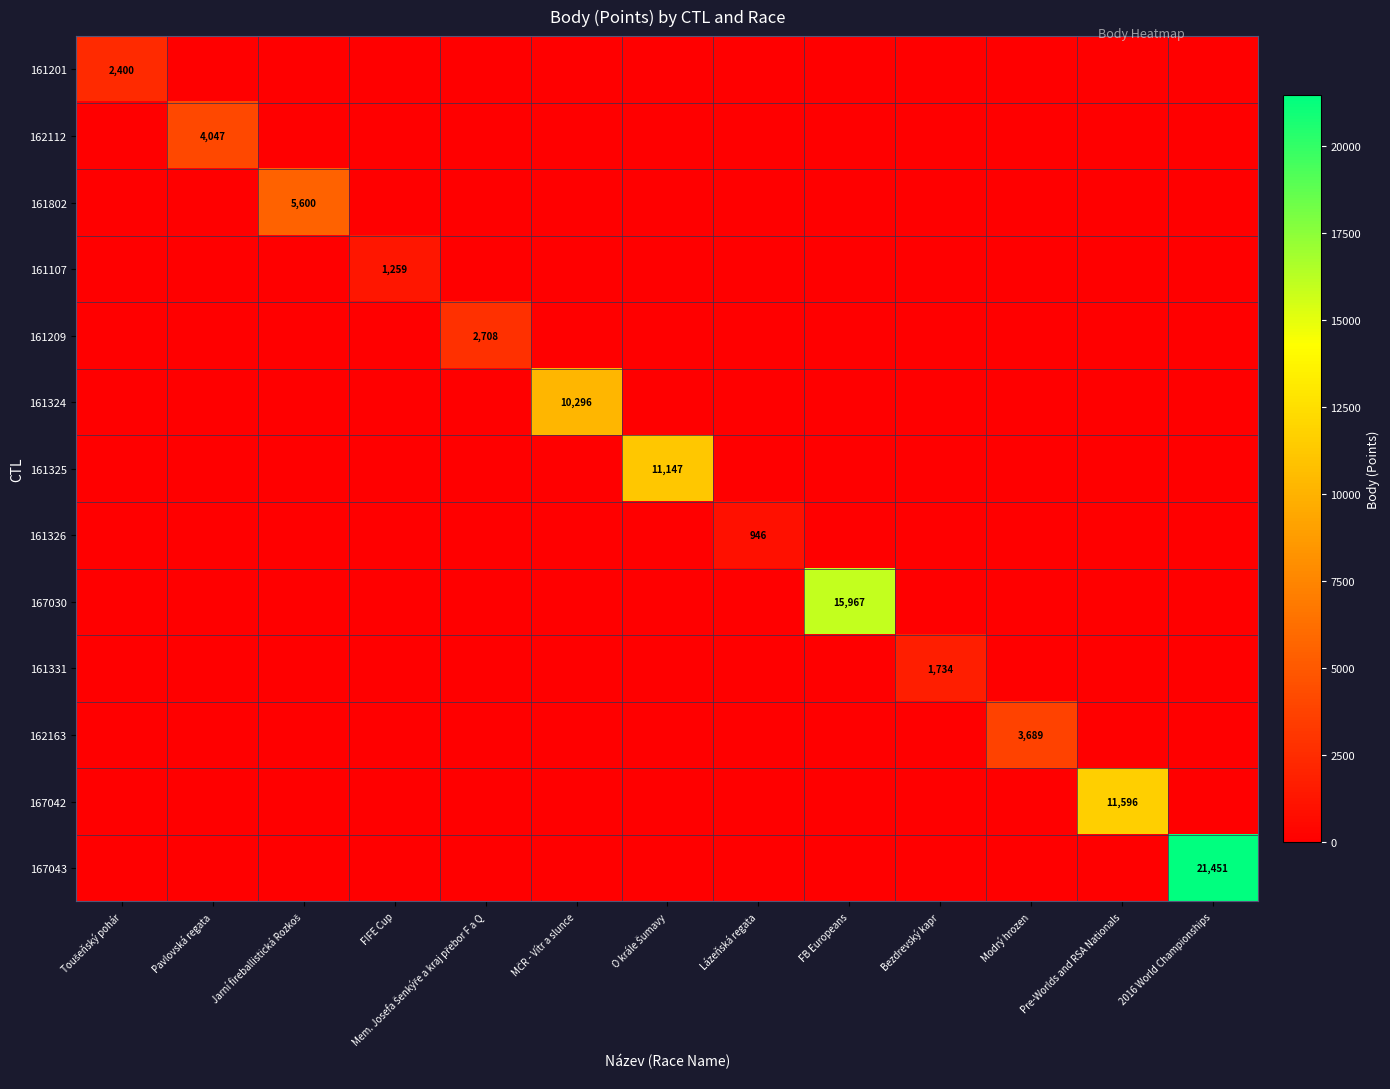

At which category does the chart reach its peak across all series?

2016 World Championships